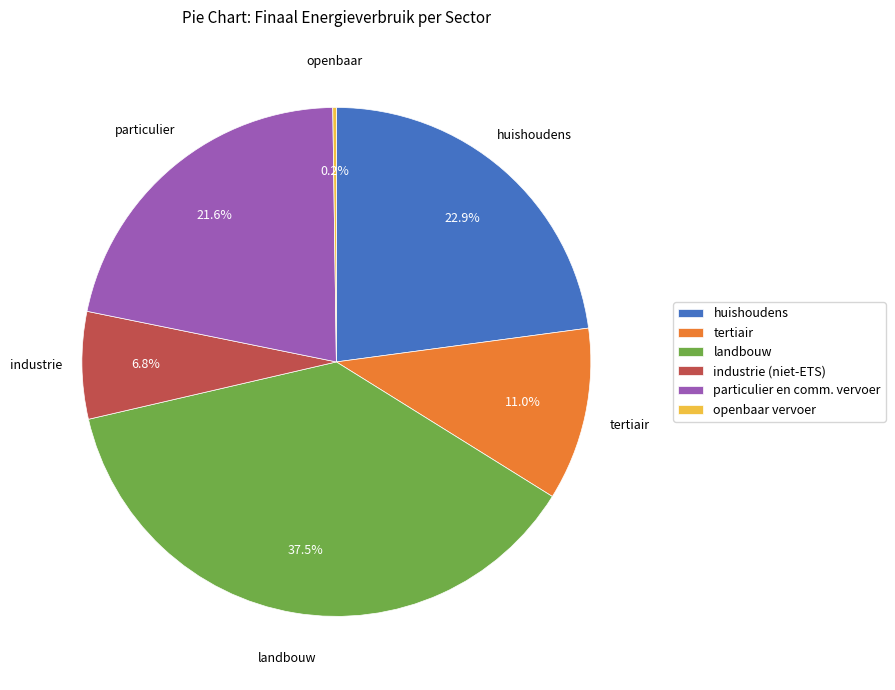

Does any single category account for the majority?

No